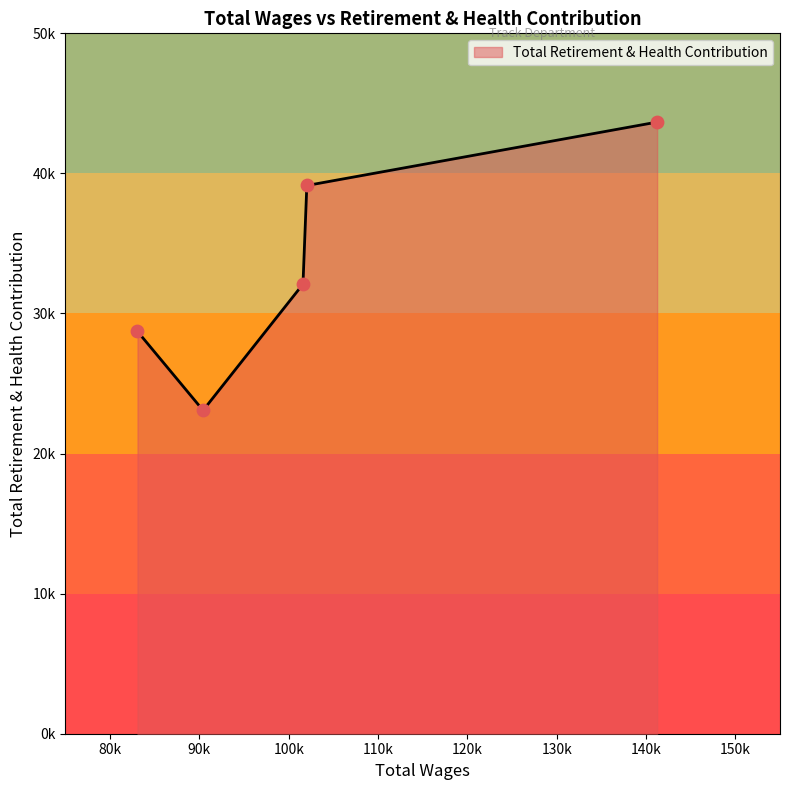

Is this an area chart (filled region under the line)?

Yes